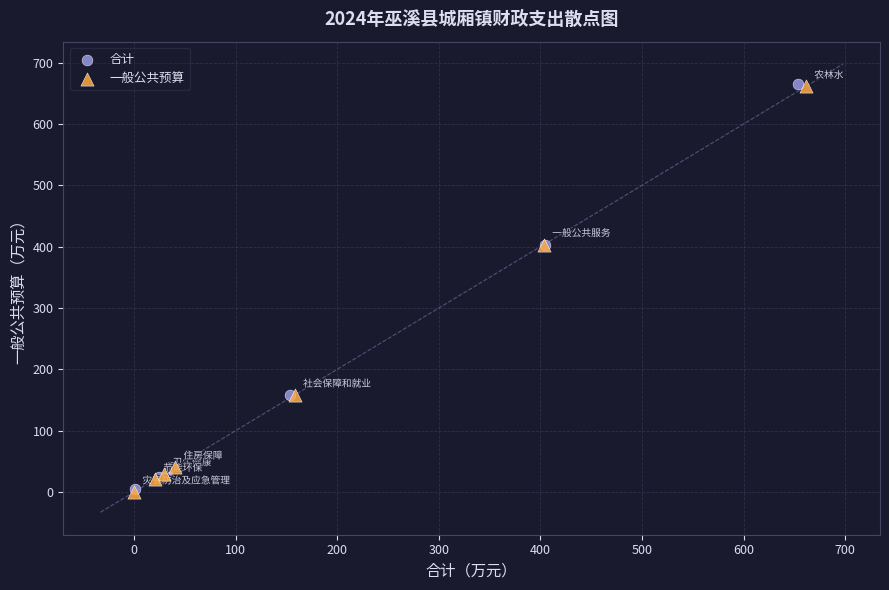

Which series has the largest Y range (max minus min)?

一般公共预算